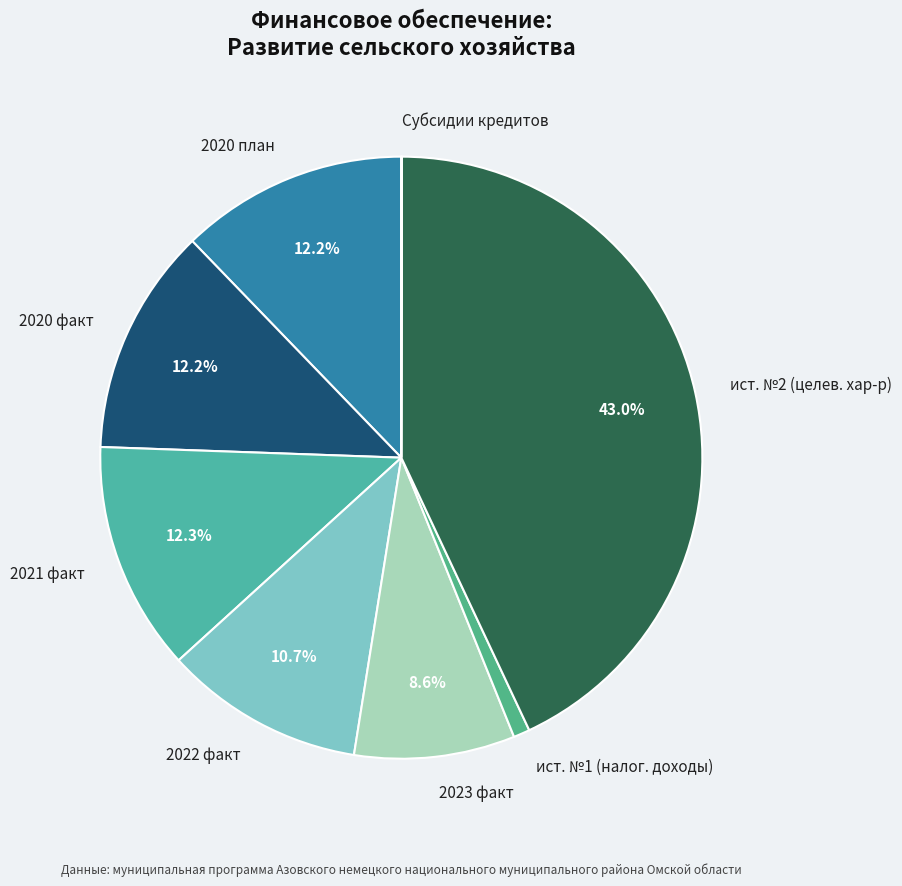

Between 2023 факт and ист. №2 (целев. хар-р), which is larger?

ист. №2 (целев. хар-р)